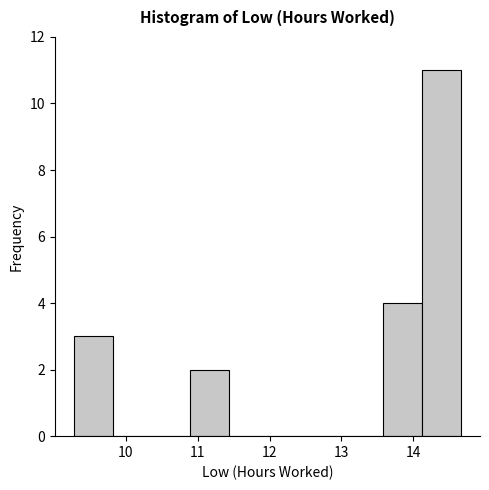

Reading left to right, list every bar in this chart as the range it spans on the x-axis followed by its height. Neither the bar edges nor the heights are printed on the chart, so give them approximately, as read against the axes.

9.3 to 9.8: 3
9.8 to 10.4: 0
10.4 to 10.9: 0
10.9 to 11.4: 2
11.4 to 12.0: 0
12.0 to 12.5: 0
12.5 to 13.0: 0
13.0 to 13.6: 0
13.6 to 14.1: 4
14.1 to 14.7: 11